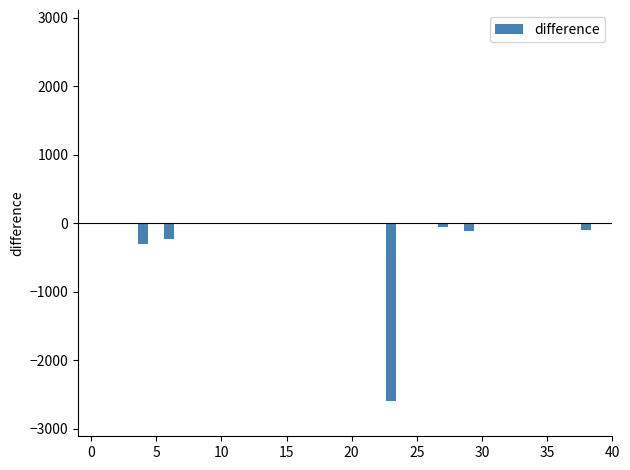

What is the sum of all values?

-3412